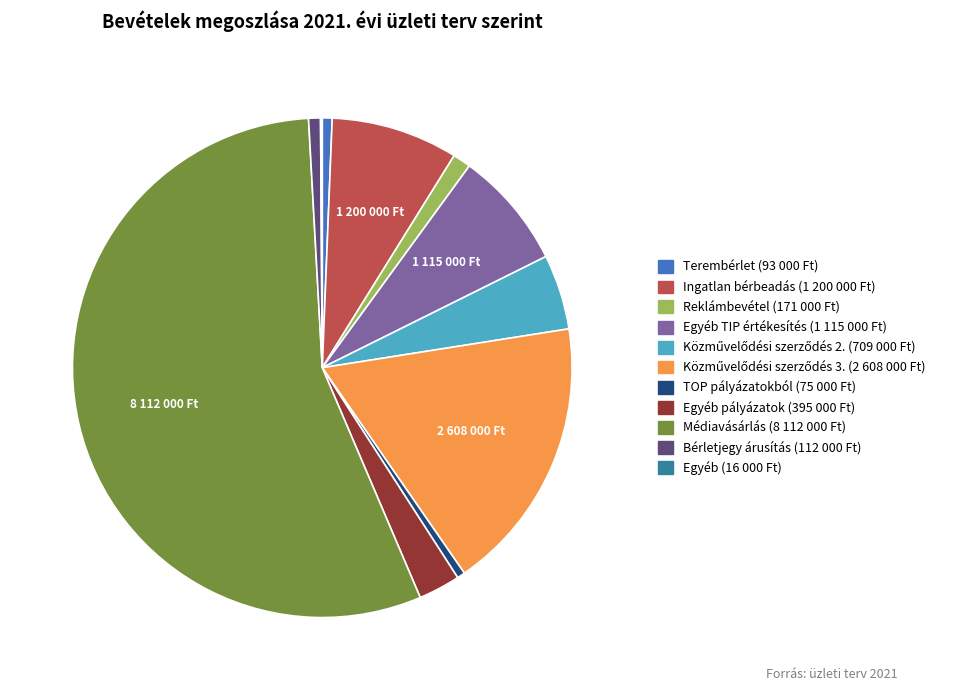

Does any single category account for the majority?

Yes